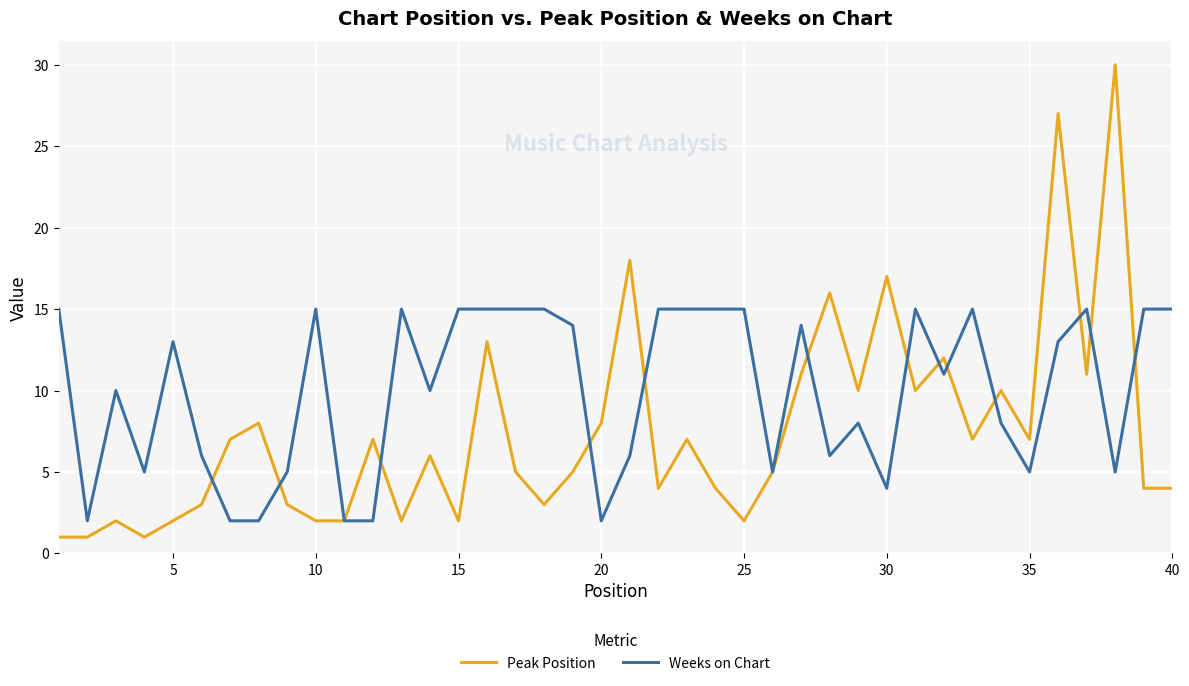

What is the maximum value shown in the chart?

30